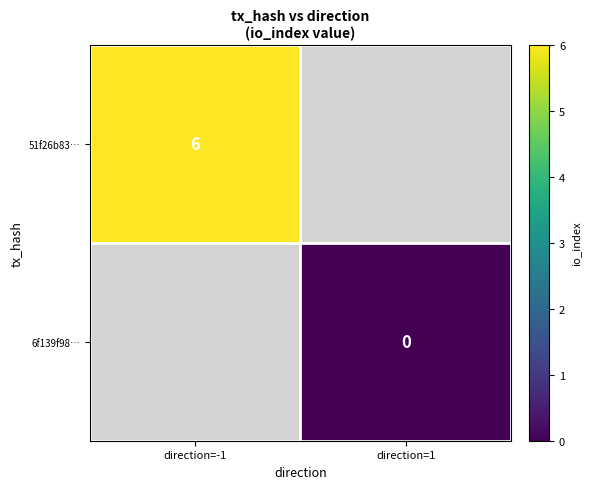

The 51f26b83… series shows 6 at direction=-1. True or false?

True